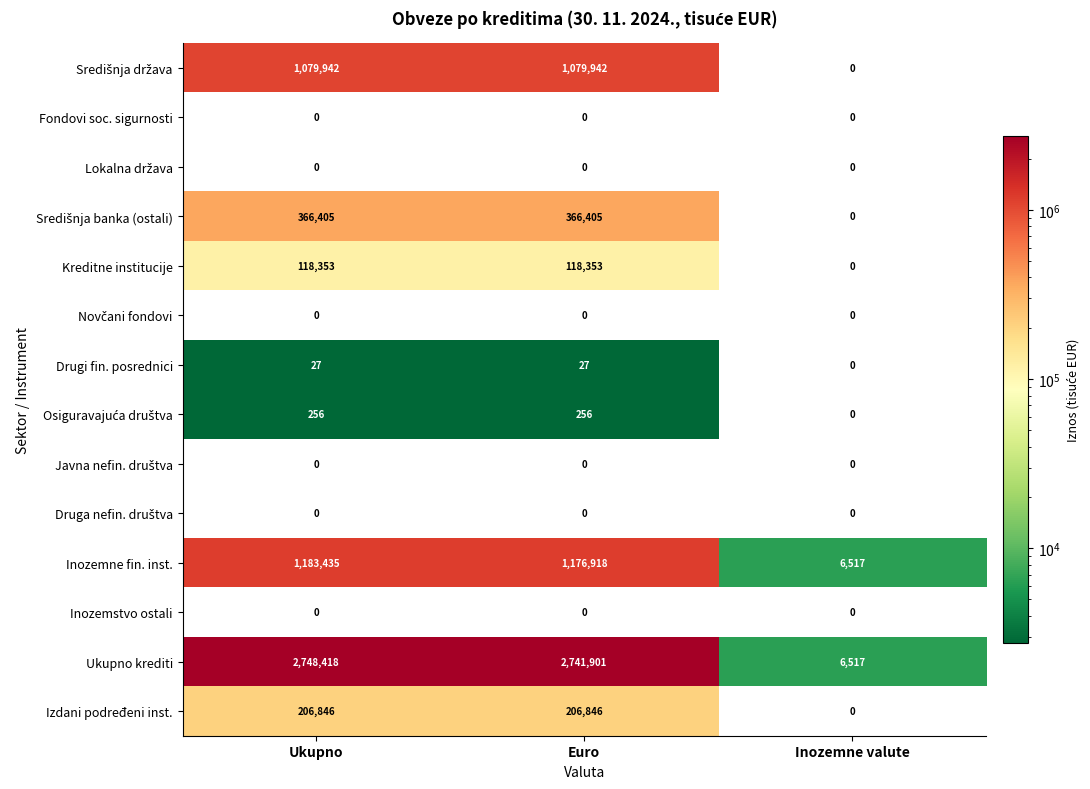

At which category is the sum across all series the highest?

Ukupno